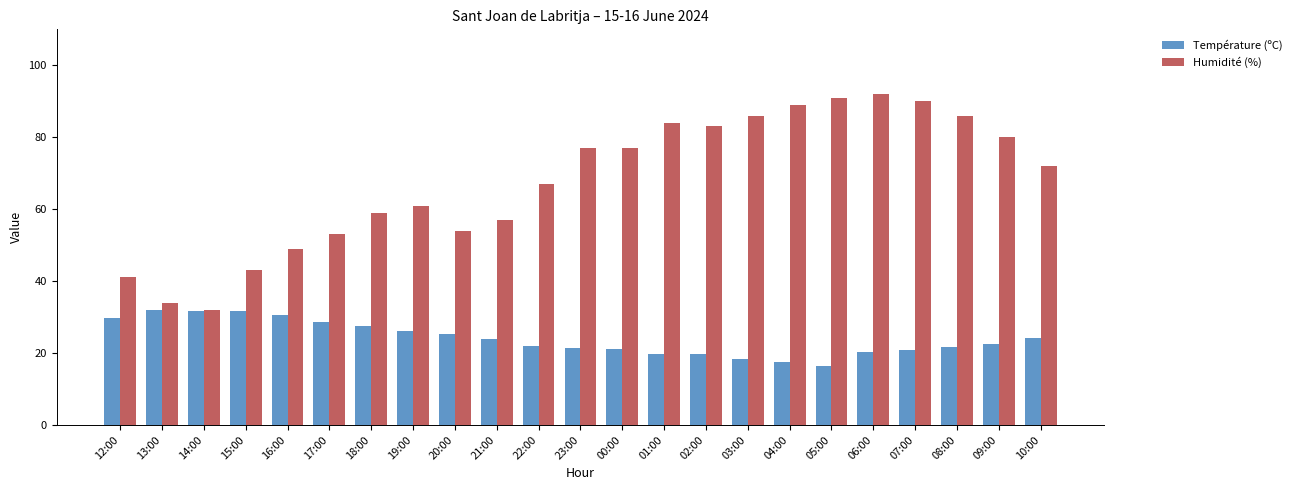

The value of Température (ºC) at 01:00 is 10.4. True or false?

False